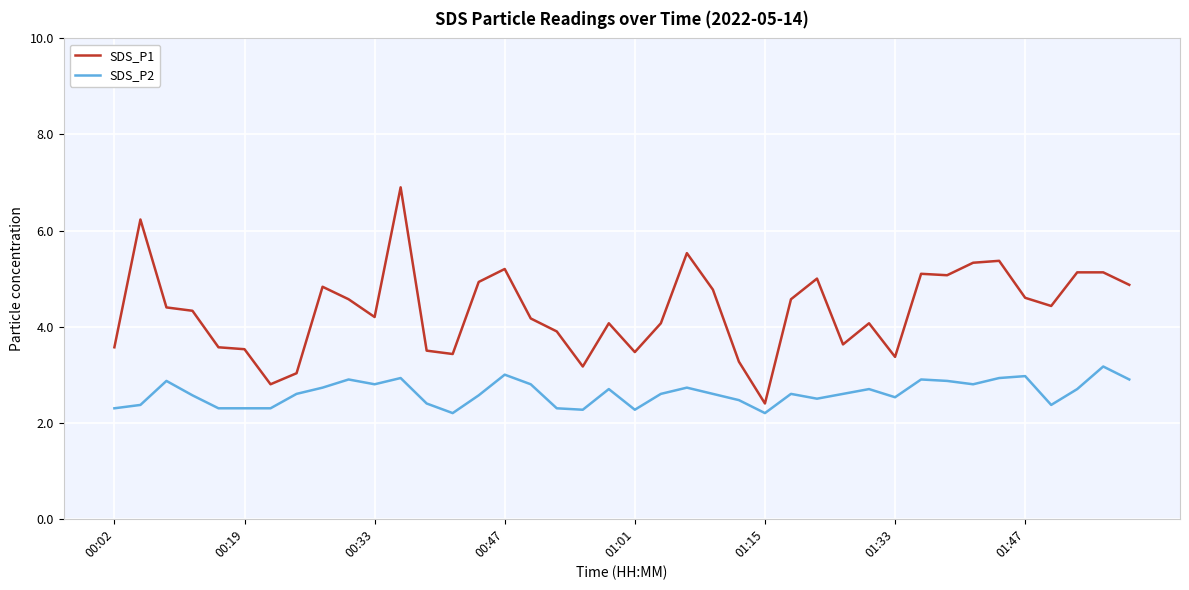

Which series has the widest spread of values?

SDS_P1